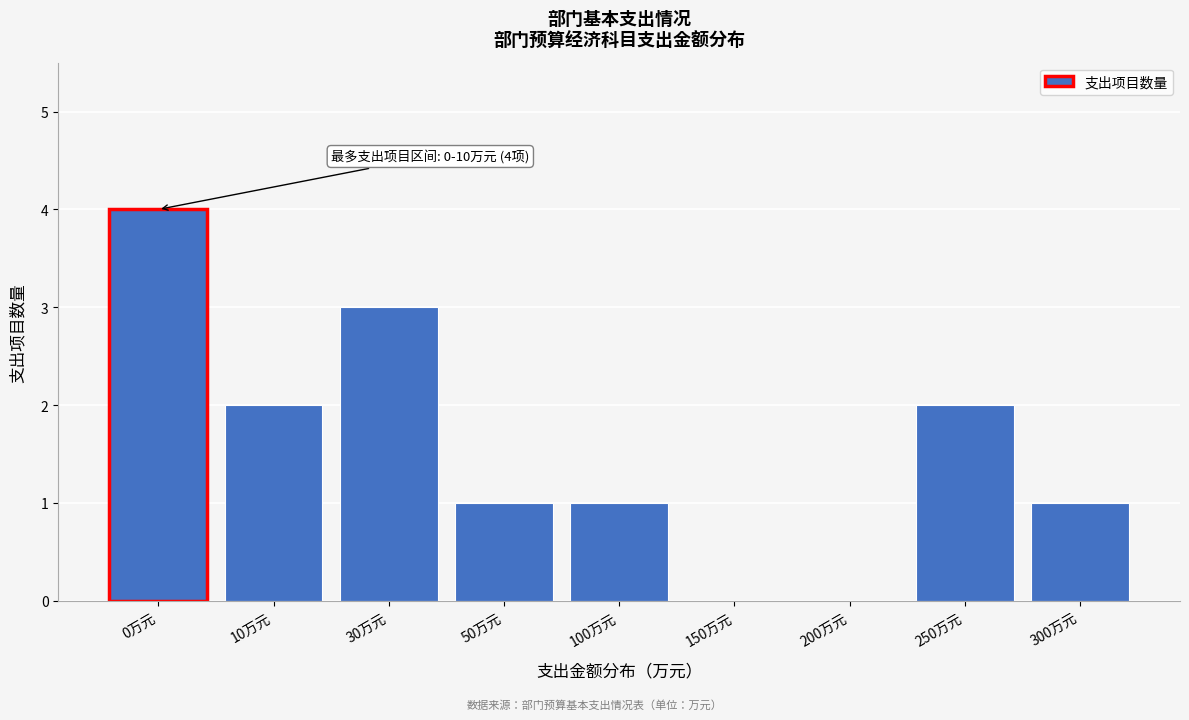

Reading right to left, what are all the values shown in this chart?

300万元=1	250万元=2	200万元=0	150万元=0	100万元=1	50万元=1	30万元=3	10万元=2	0万元=4